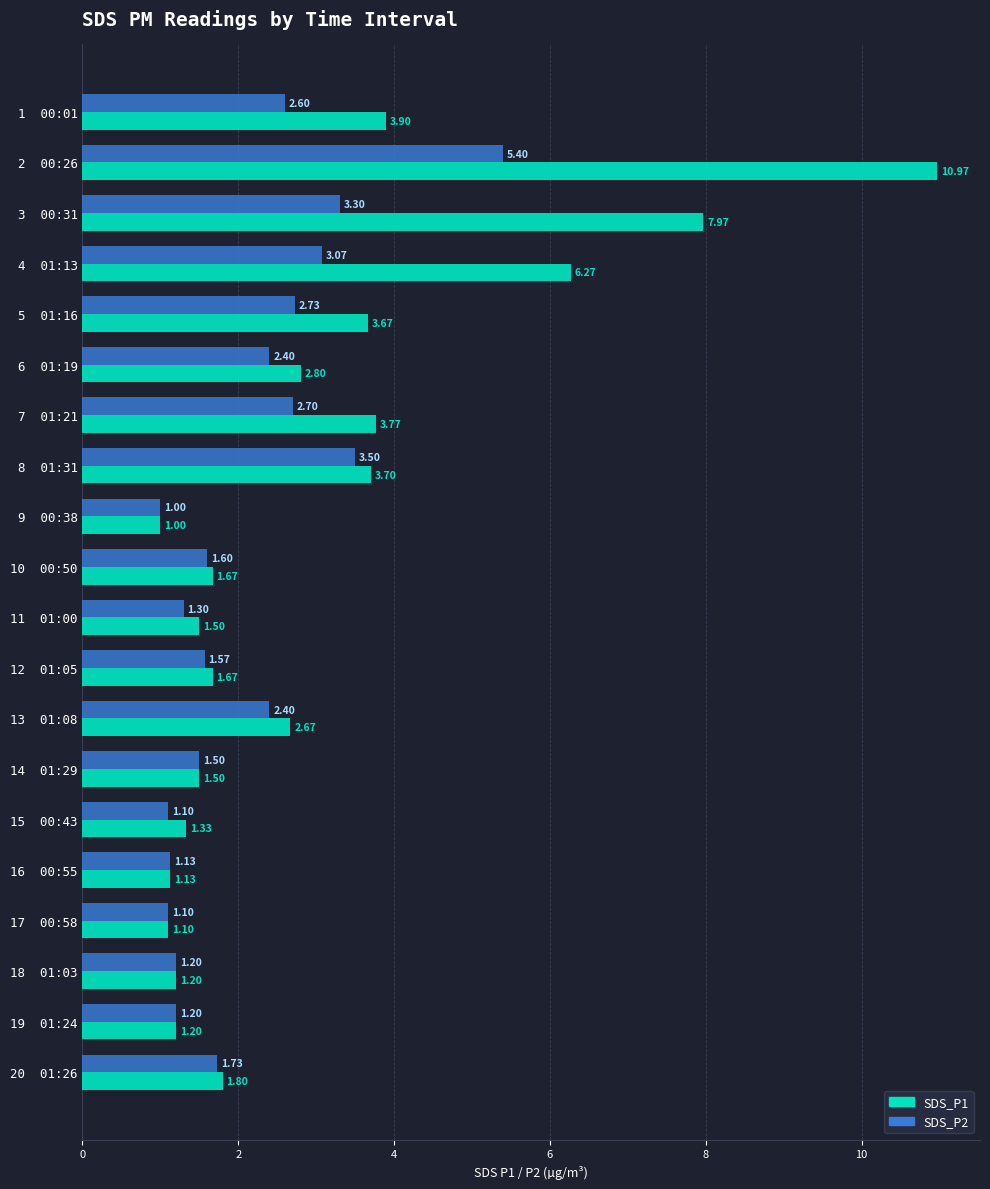

Between 2  00:26 and 19  01:24, which series saw the biggest shift?

SDS_P1